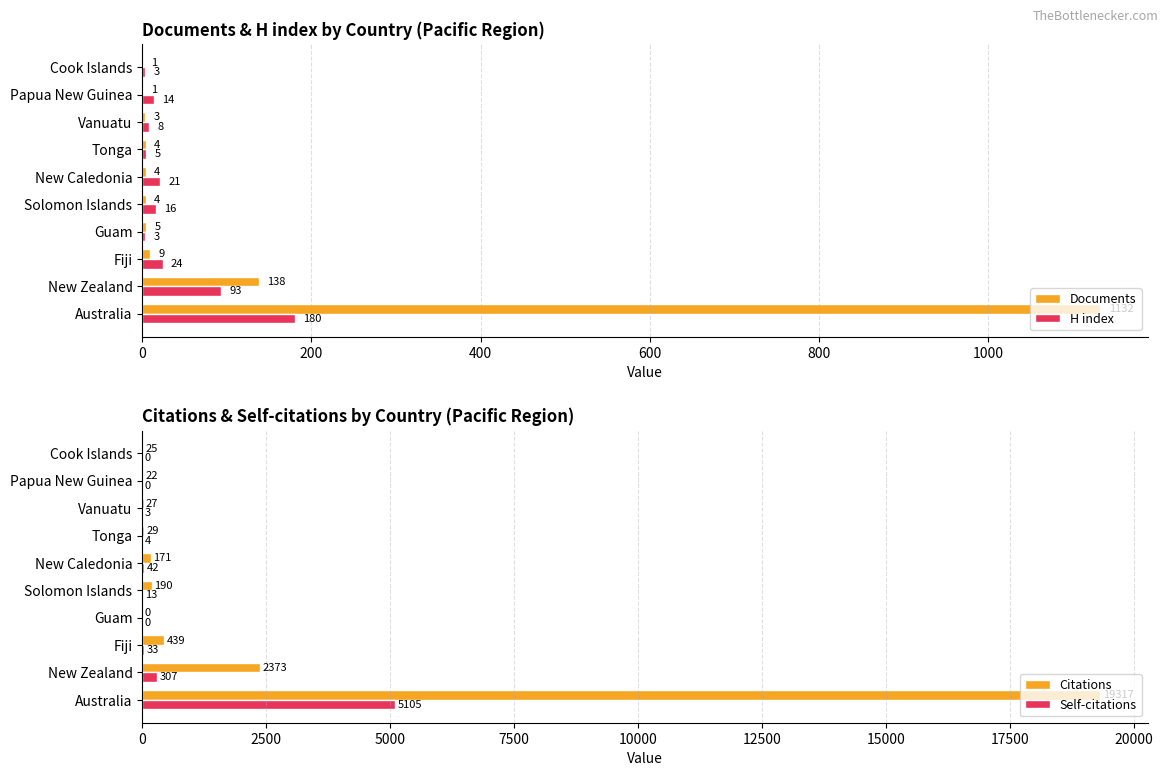

Which series has the largest total across all categories?

Citations